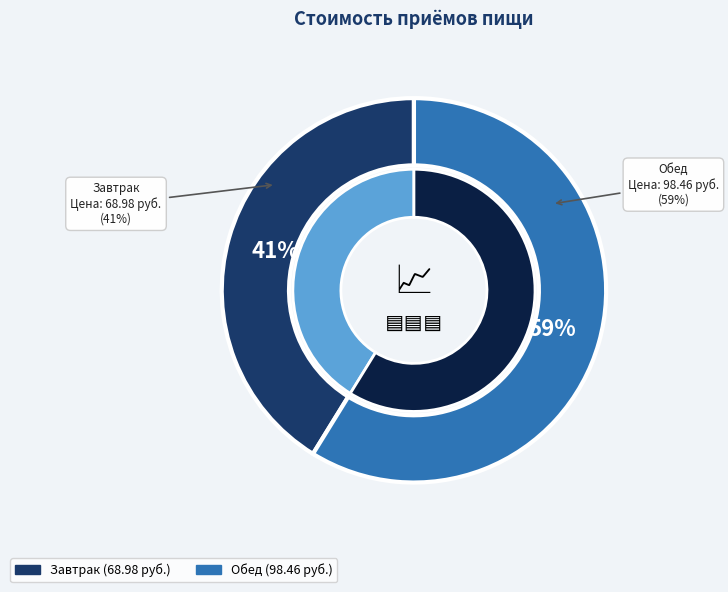

Does any single category account for the majority?

Yes